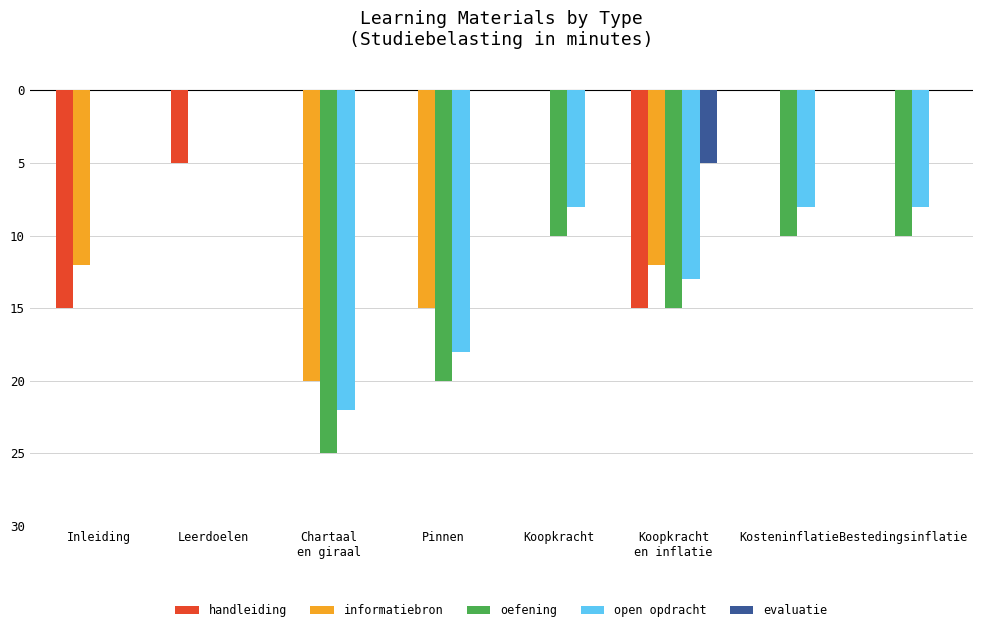

What are all the series names shown in the legend?

handleiding, informatiebron, oefening, open opdracht, evaluatie